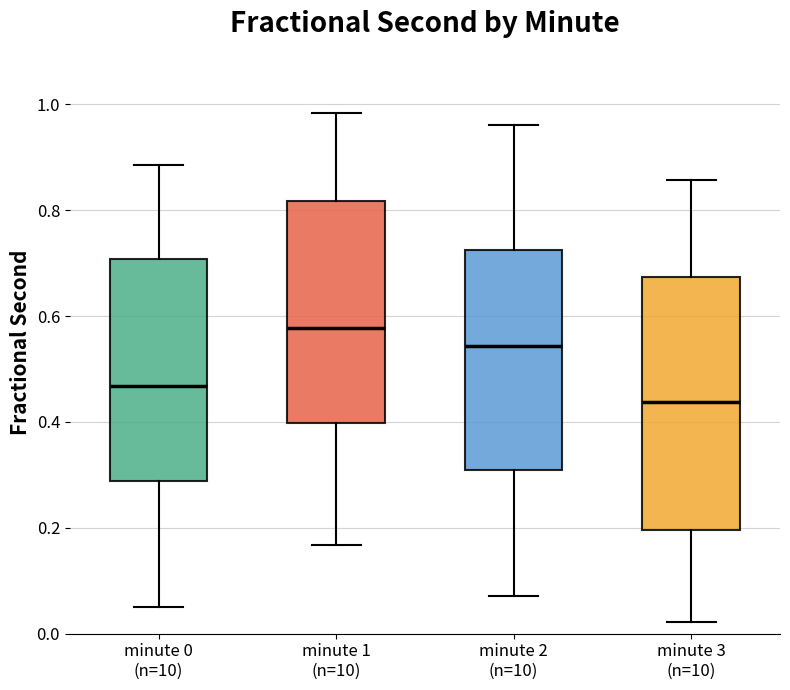

Where does the median line of the box for minute 3 (n=10) sit on the y-axis? The values are not printed on the chart, so give them approximately, as read against the axis.

0.44